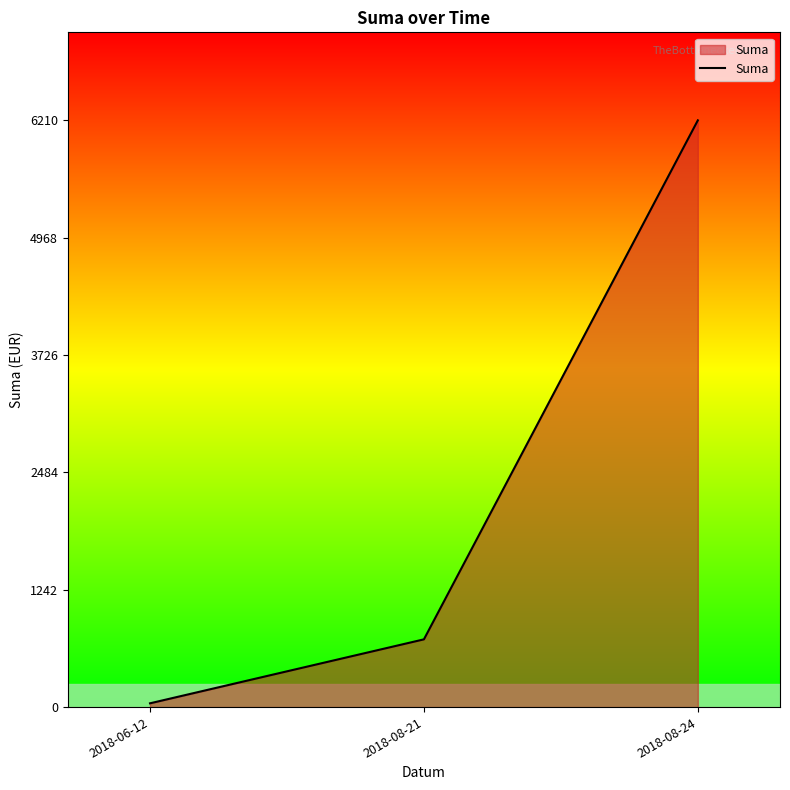

List the labels in order of value, largest first.

2018-08-24, 2018-08-21, 2018-06-12